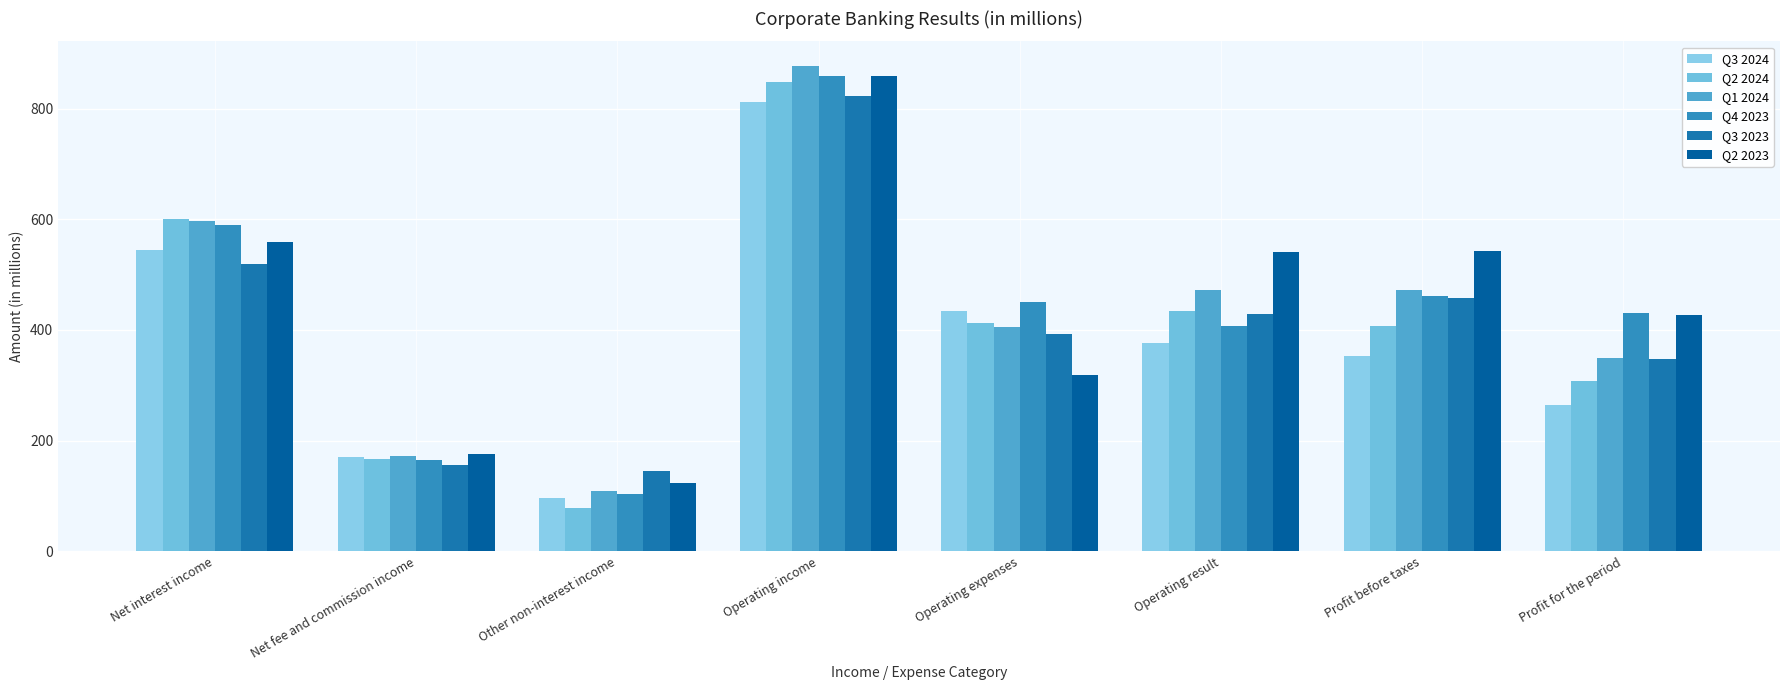

What are all the series names shown in the legend?

Q3 2024, Q2 2024, Q1 2024, Q4 2023, Q3 2023, Q2 2023